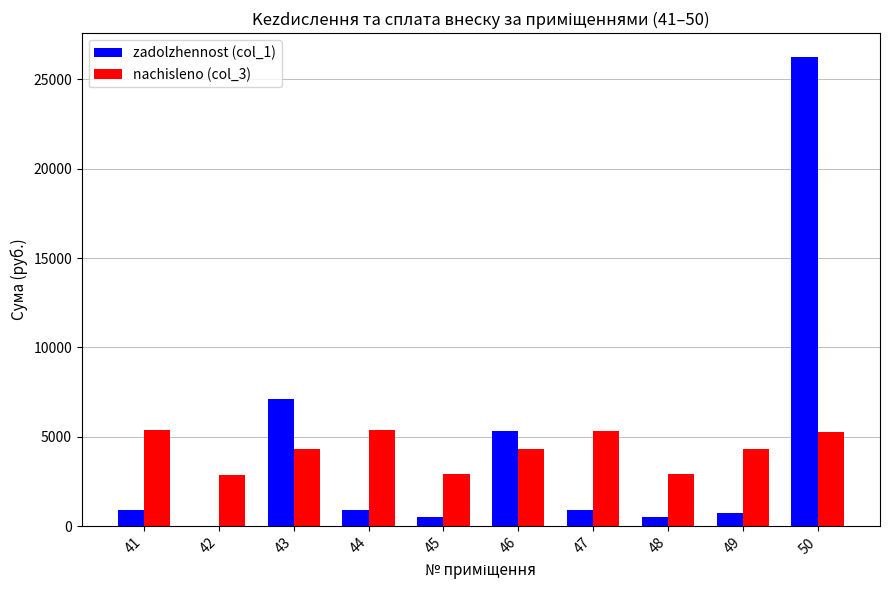

Are the bars horizontal?

No